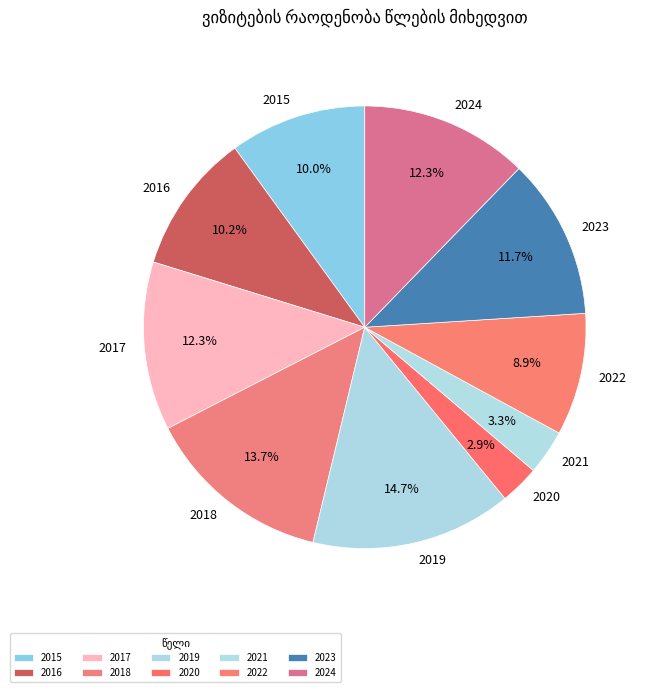

What portion of the pie excludes 2022?

91.1%